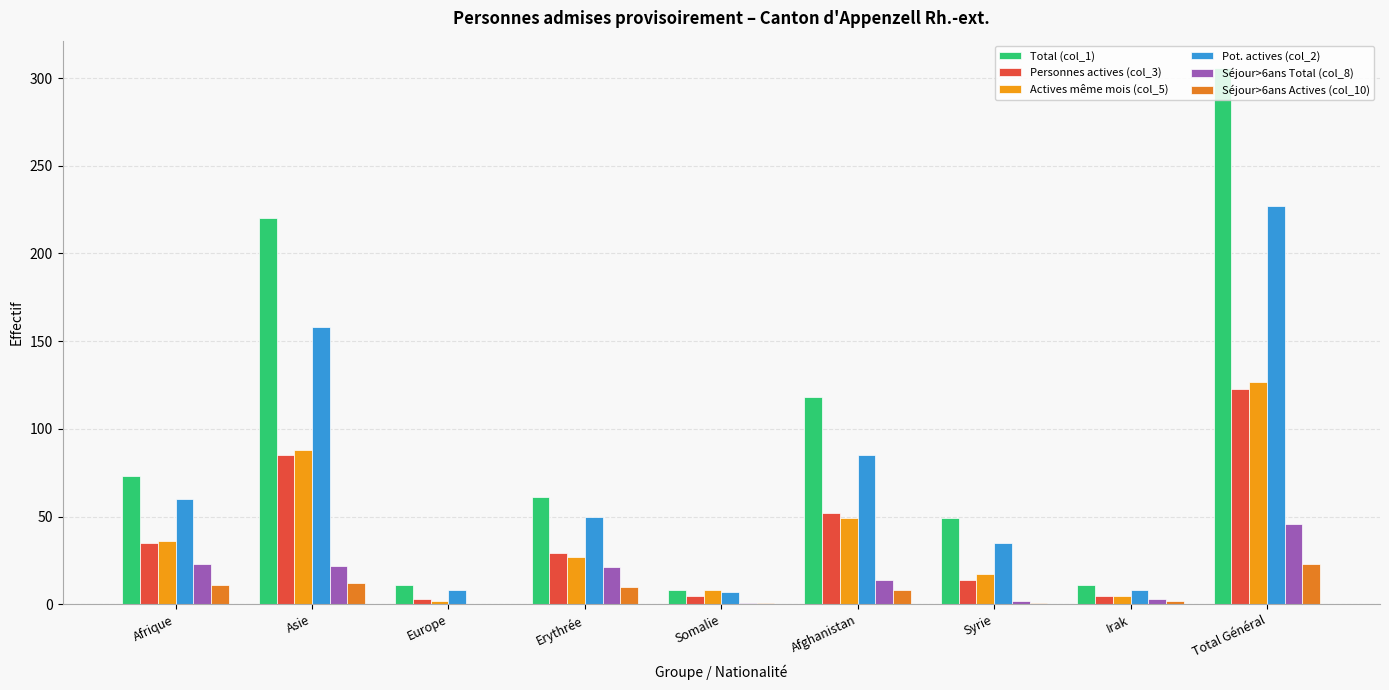

What is the spread (max minus min) of values at Europe?

11